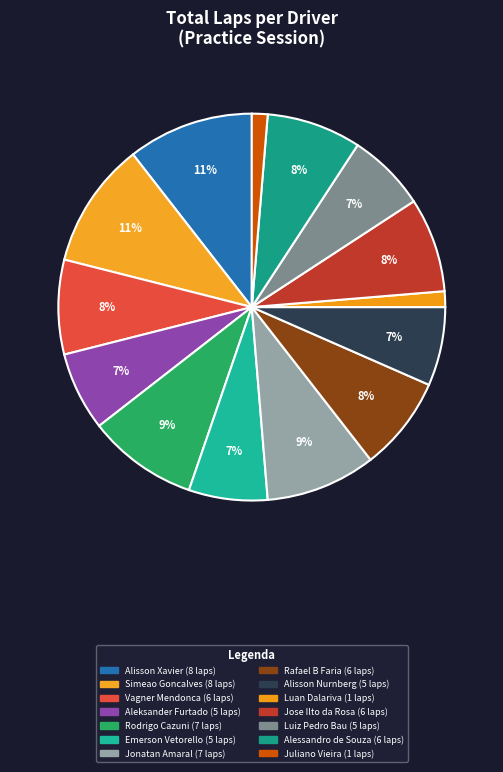

Is there a majority slice in this chart?

No